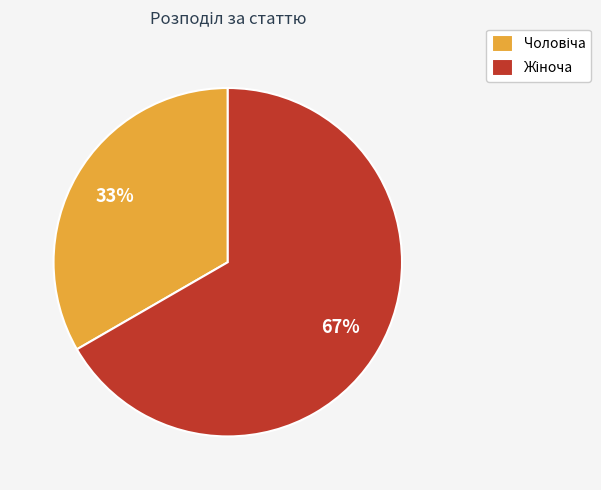

To the nearest percent, what is the average slice percentage?

50%